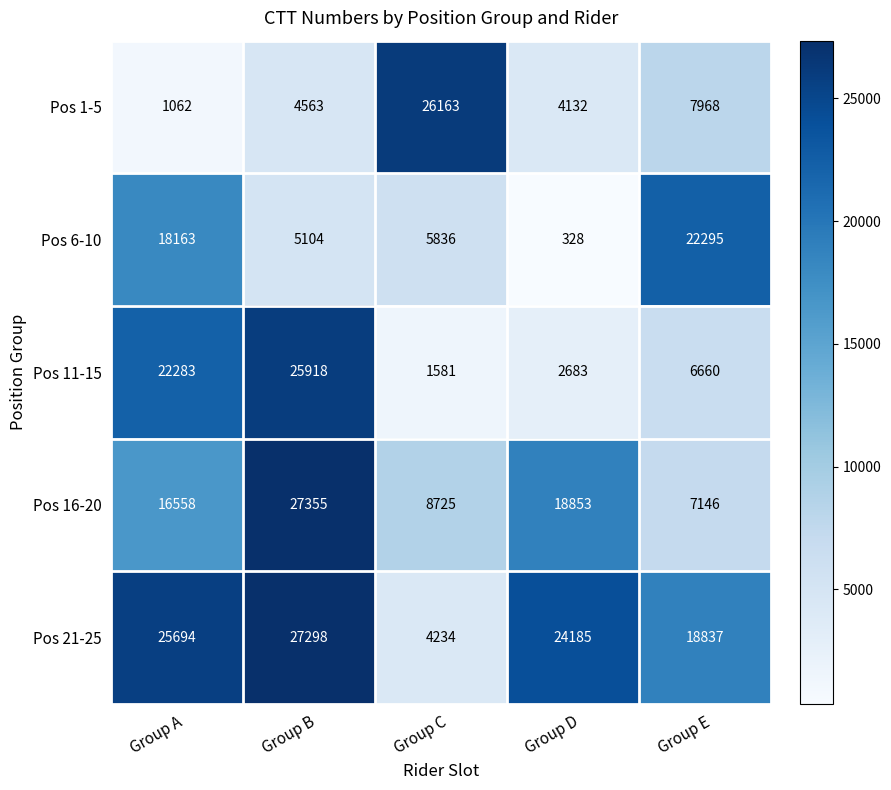

Rank the series by their maximum value, from highest to lowest.

Pos 16-20, Pos 21-25, Pos 1-5, Pos 11-15, Pos 6-10